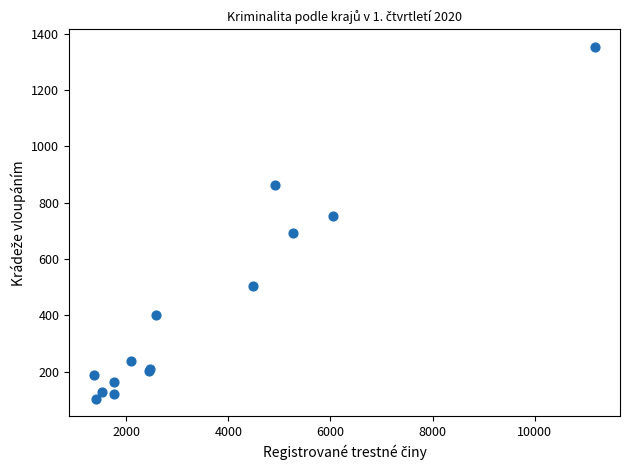

What Y value in the scatter plot is closest to 728?

751